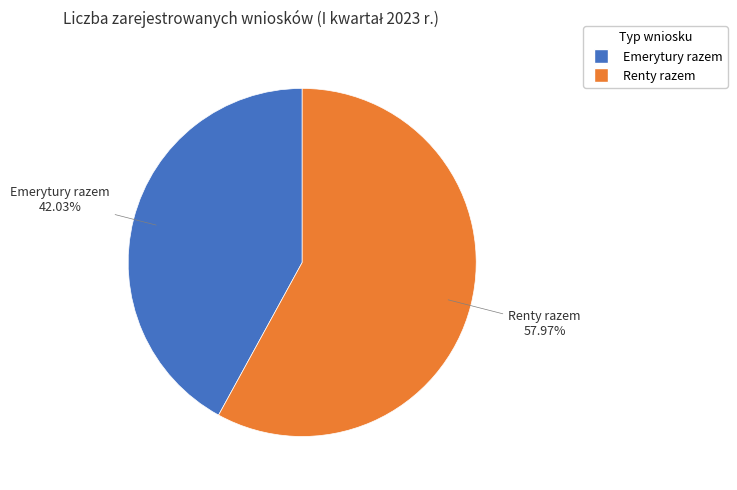

Combined, what portion of the pie is Emerytury razem and Renty razem?

100.0%